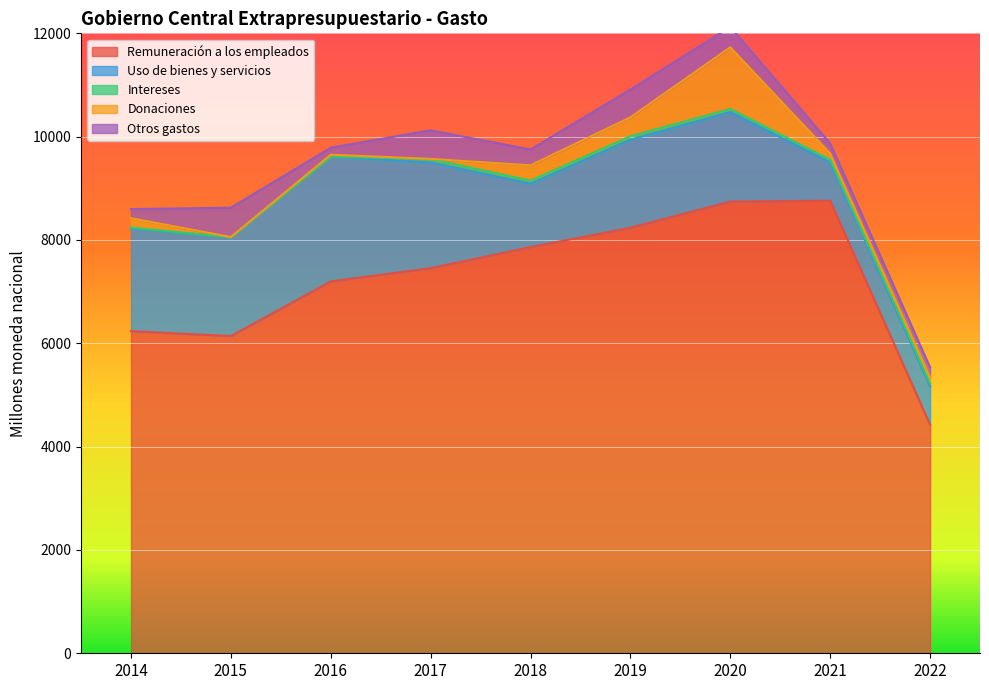

Which series has the widest spread of values?

Remuneración a los empleados